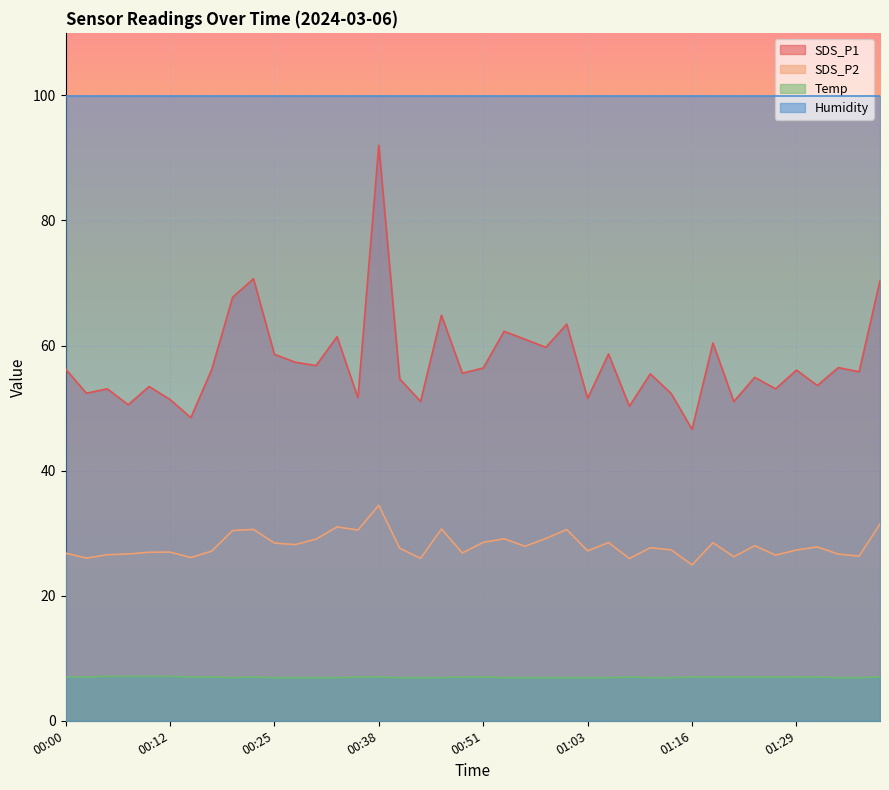

Read the SDS_P1 value at 01:26.

53.1